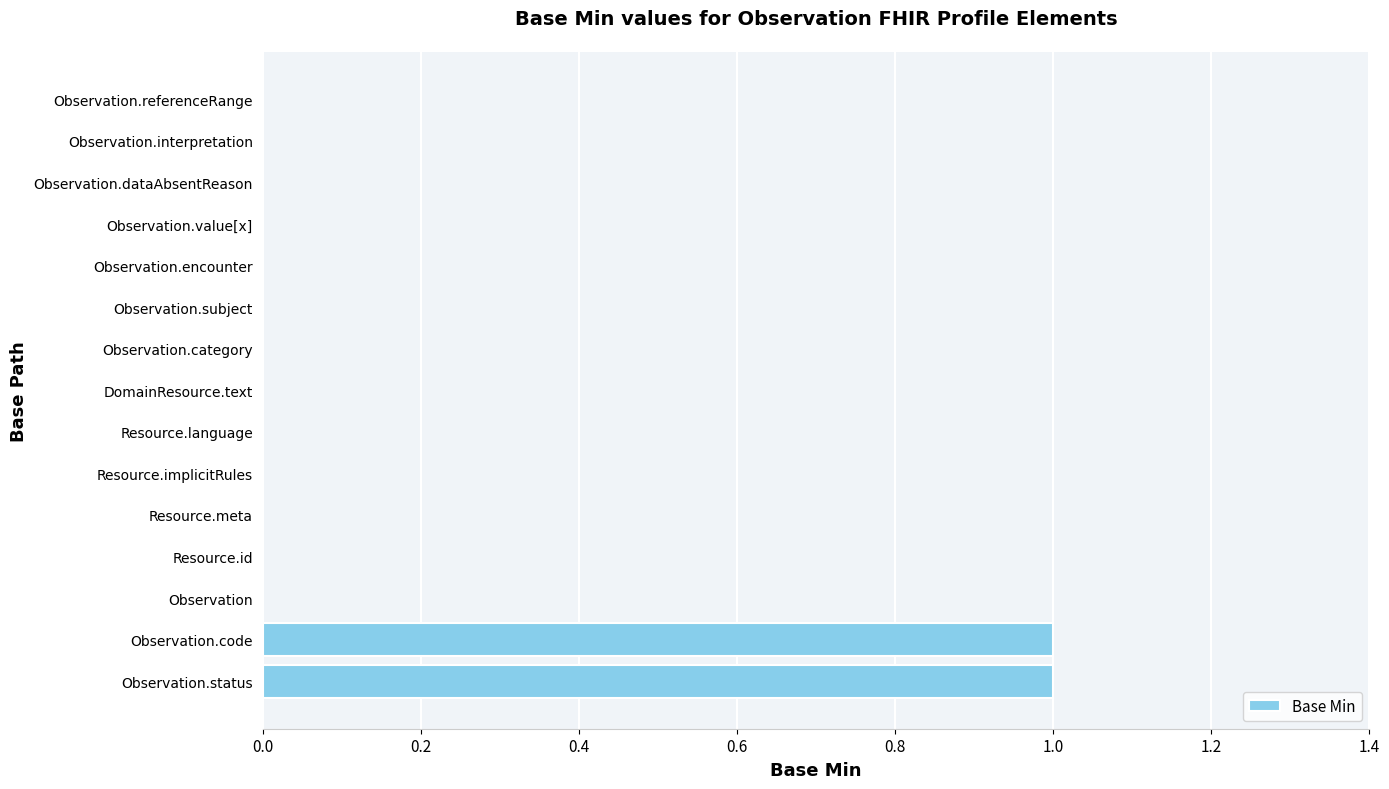

The value at Observation.code is 1. True or false?

True